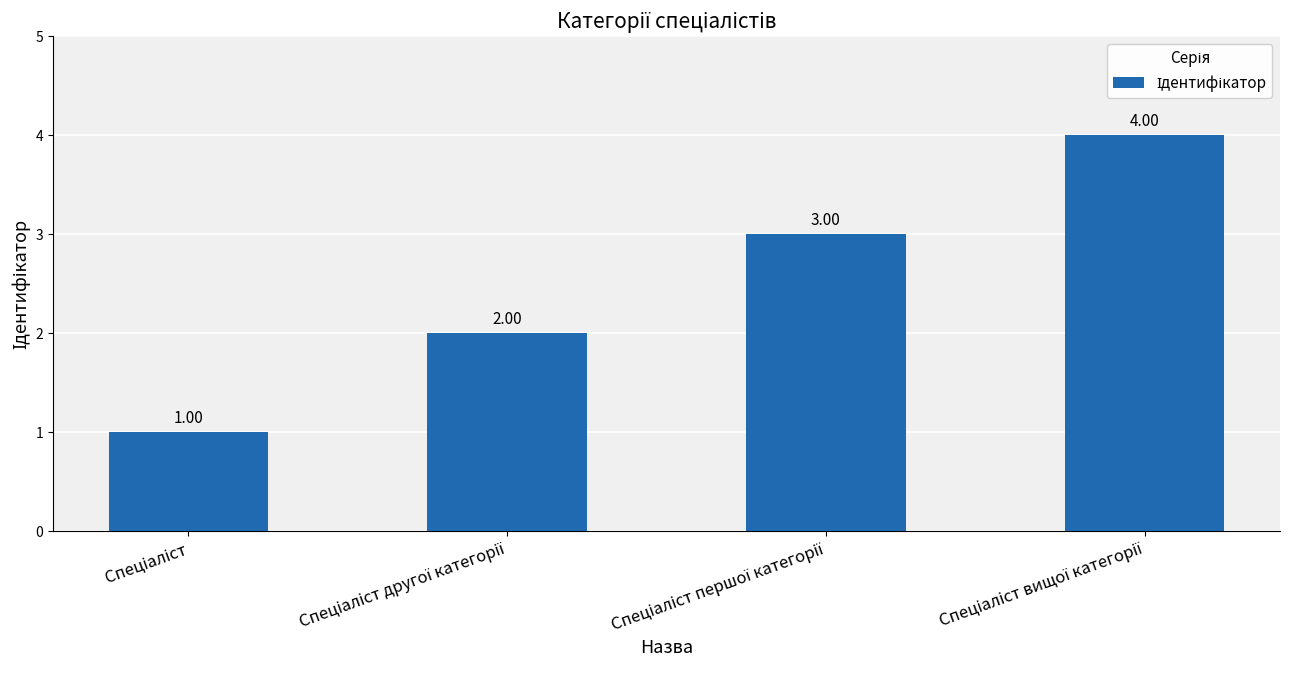

What is the sum of all values?

10